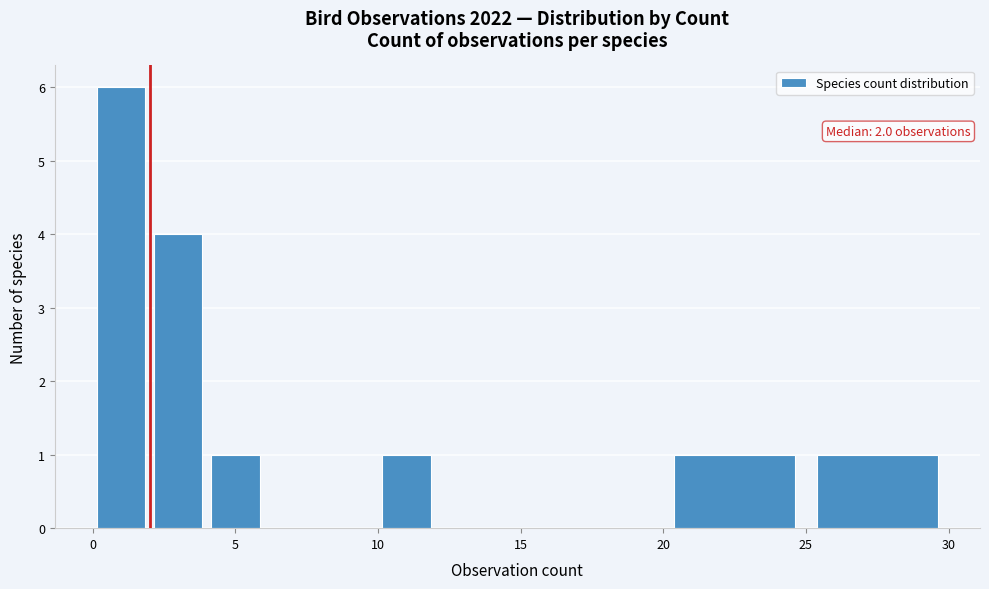

Which range on the x-axis has the tallest bar?

0 to 2